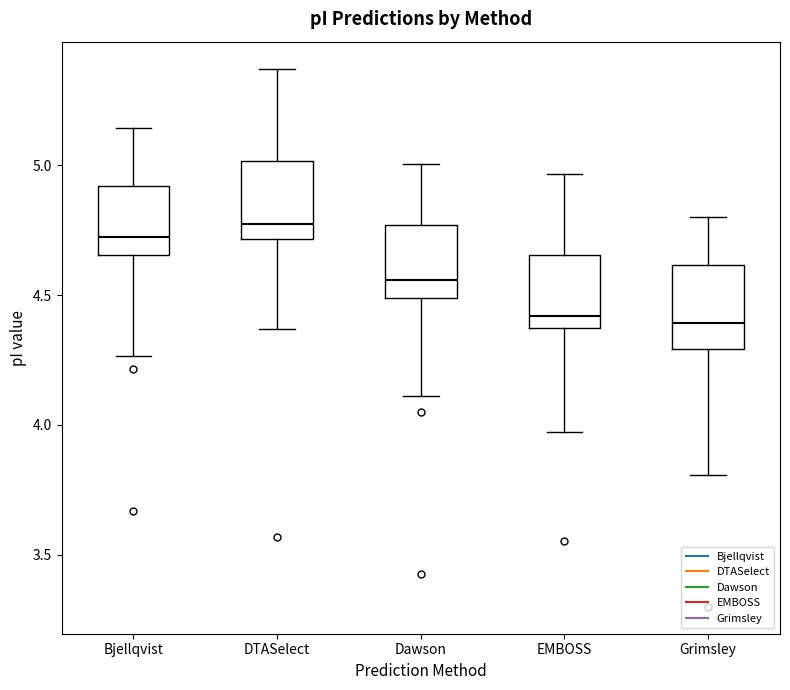

Reading left to right, transcribe this box plot: for each box, give where its median line is, the range the box spans, and where its two whiskers end, as read against the y-axis. The values are not printed on the chart, so give them approximately, as read against the axis.

Bjellqvist: median 4.70, box 4.65 to 4.90, whiskers 4.25 to 5.15
DTASelect: median 4.75, box 4.70 to 5.00, whiskers 4.35 to 5.35
Dawson: median 4.55, box 4.50 to 4.75, whiskers 4.10 to 5.00
EMBOSS: median 4.40, box 4.35 to 4.65, whiskers 3.95 to 4.95
Grimsley: median 4.40, box 4.30 to 4.60, whiskers 3.80 to 4.80